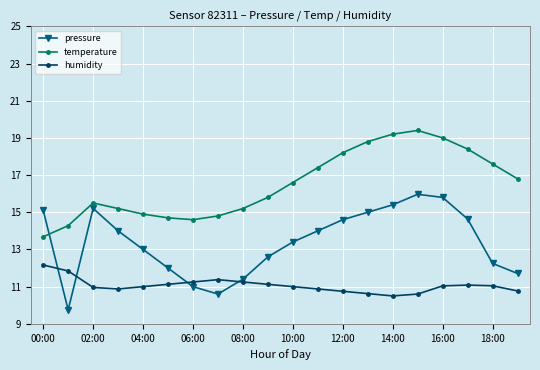

What is the lowest value of the pressure series?

9.8